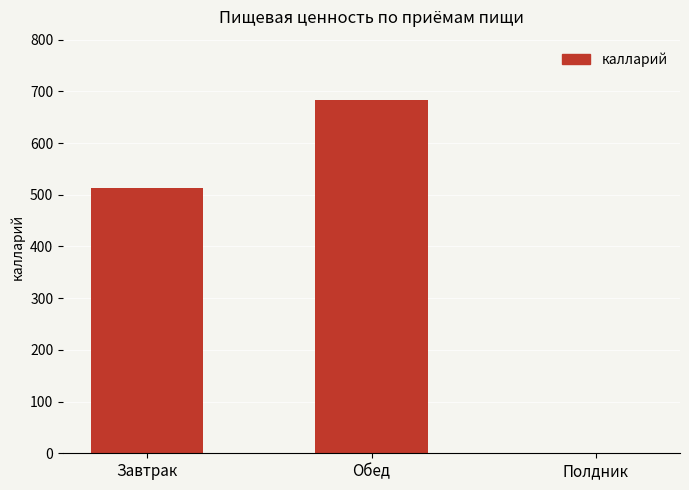

Reading left to right, extract all data points from this chart.

Завтрак=513.1	Обед=684.1	Полдник=0.0